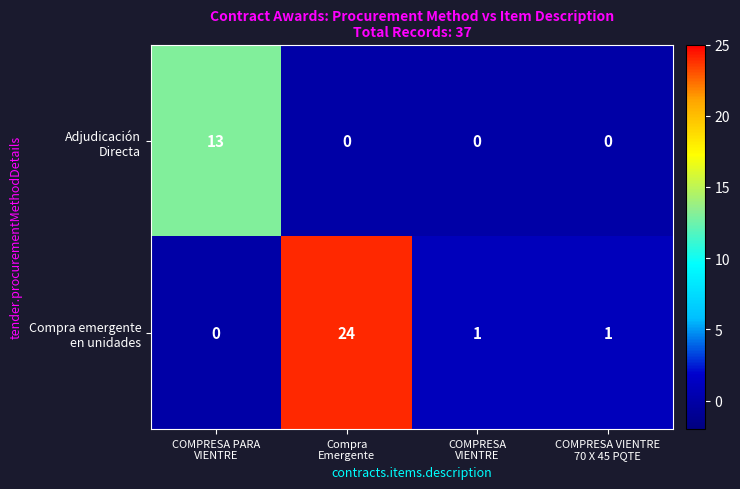

What is the maximum value shown in the chart?

24